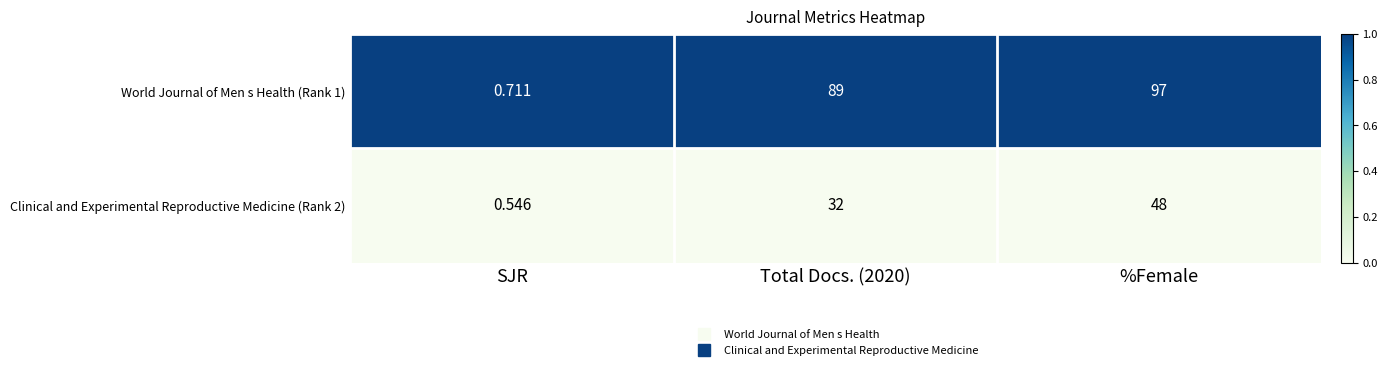

Which category has the highest value in the World Journal of Men s Health (Rank 1) series?

%Female